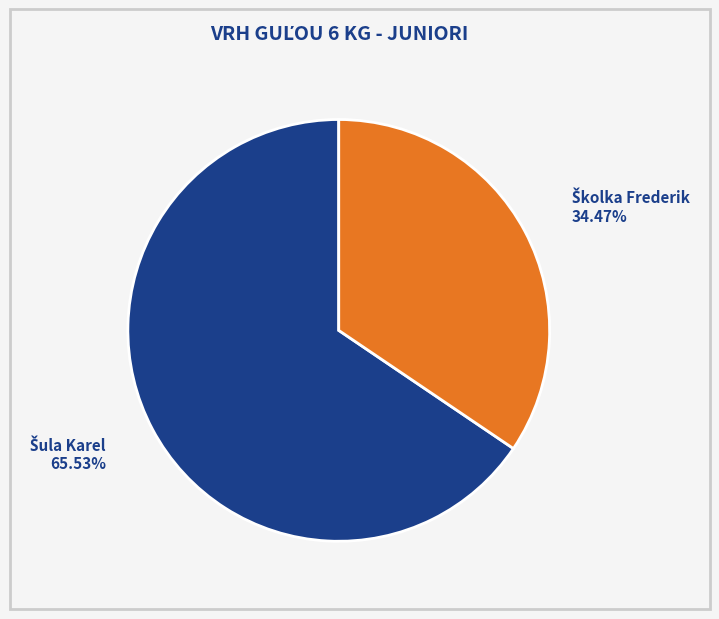

Is there any slice that represents more than half of the pie?

Yes